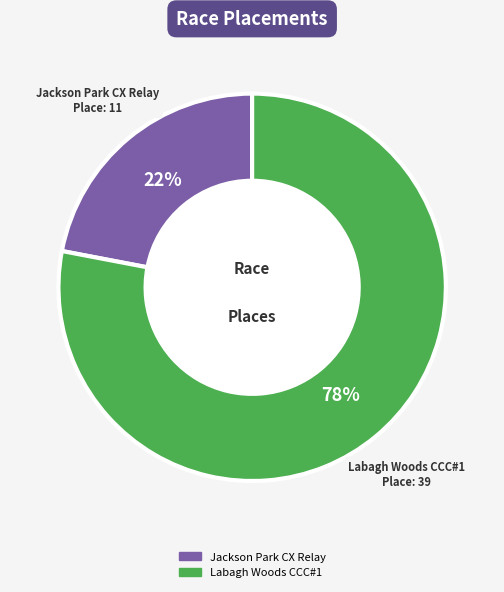

Is it true that Jackson Park CX Relay is 36% of the pie?

False